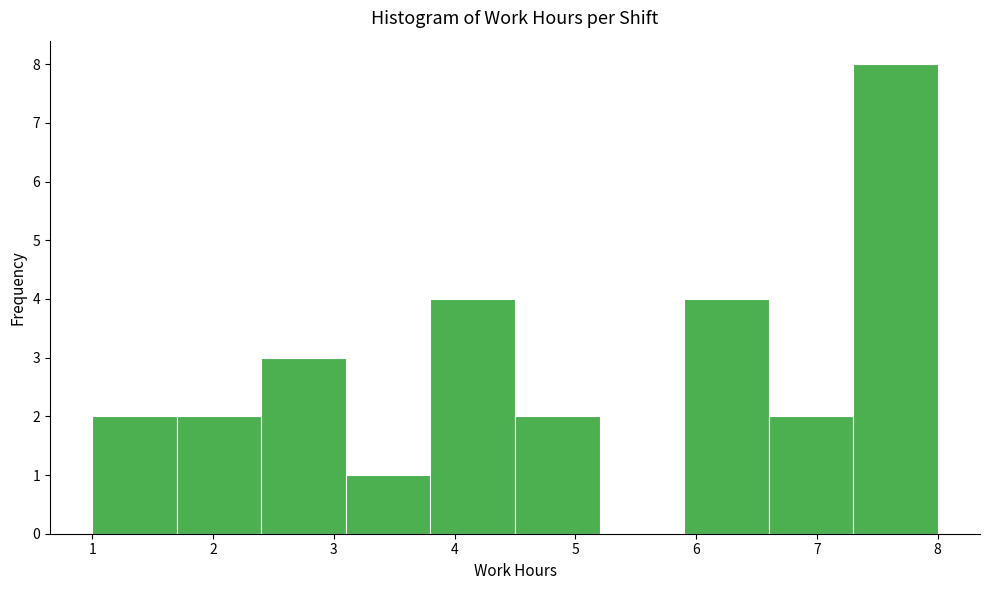

Reading left to right, list every bar in this chart as the range it spans on the x-axis followed by its height. The values are not printed on the chart, so give them approximately, as read against the axis.

1.0 to 1.7: 2
1.7 to 2.4: 2
2.4 to 3.1: 3
3.1 to 3.8: 1
3.8 to 4.5: 4
4.5 to 5.2: 2
5.2 to 5.9: 0
5.9 to 6.6: 4
6.6 to 7.3: 2
7.3 to 8.0: 8